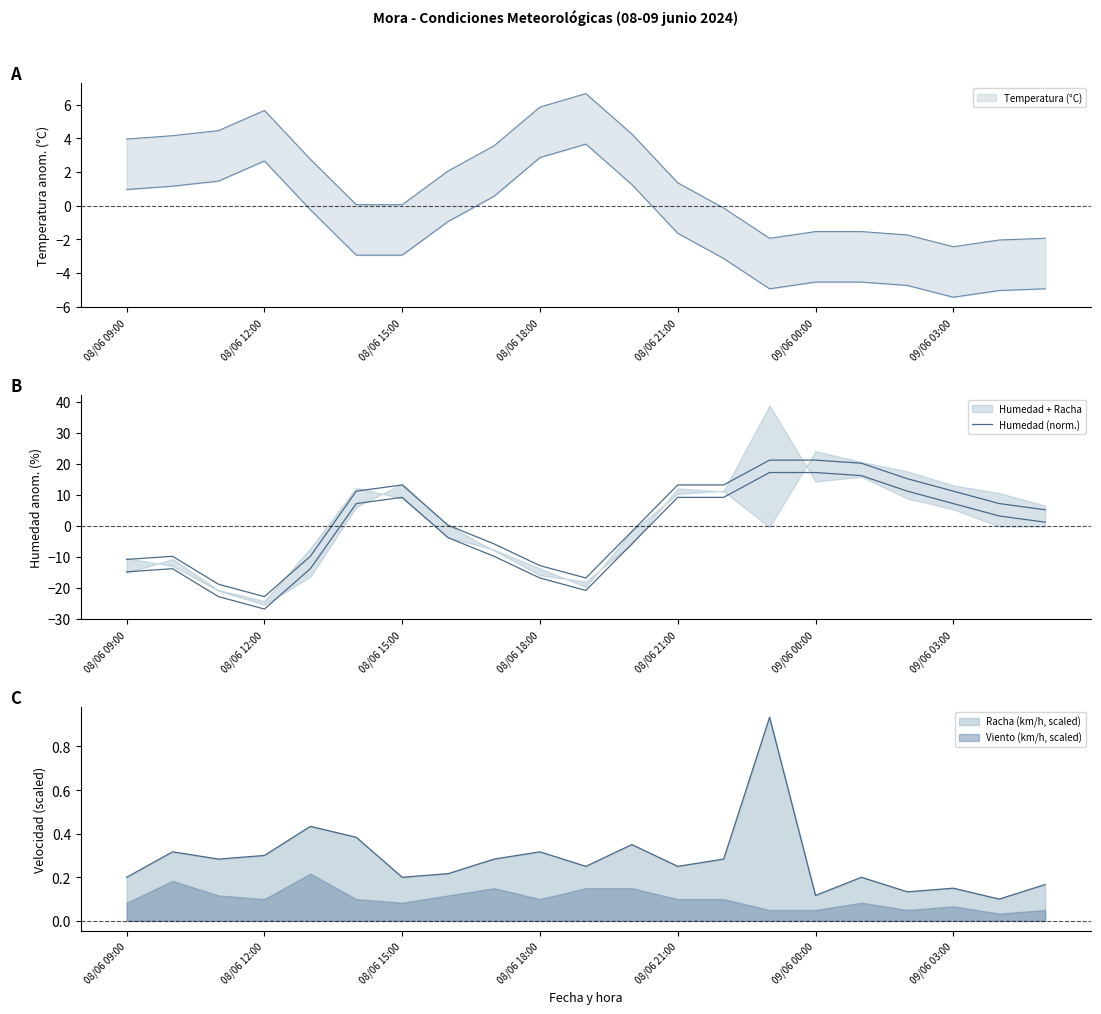

What is the difference between the maximum and minimum values?

44.0